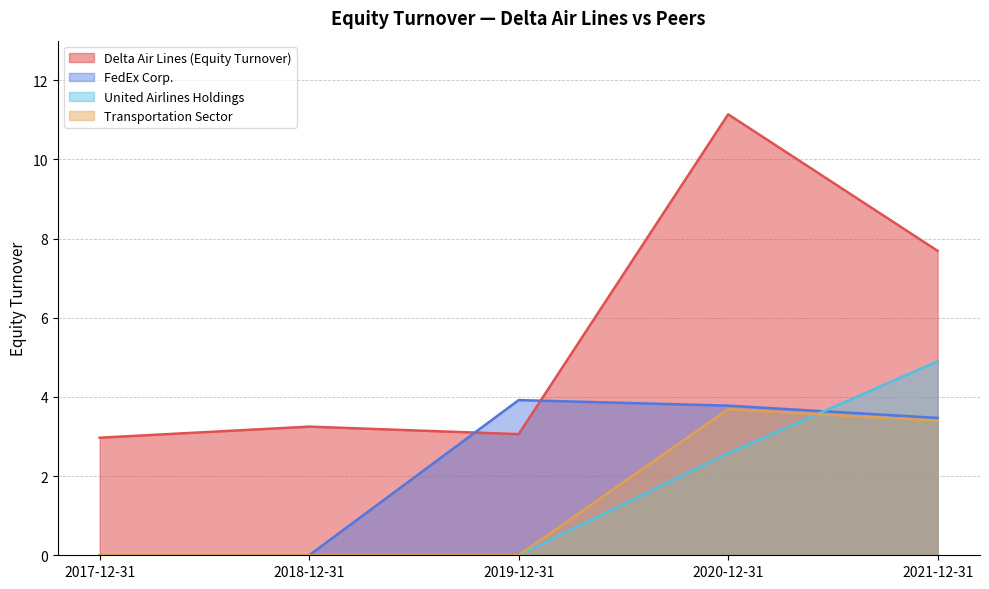

How many United Airlines Holdings values are between 0 and 2?

3